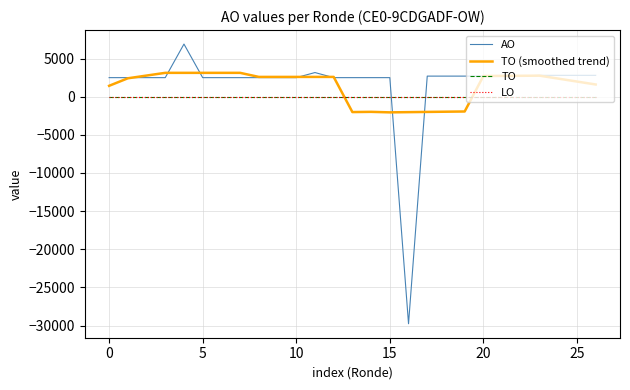

Does the chart display data point markers on the line(s)?

No